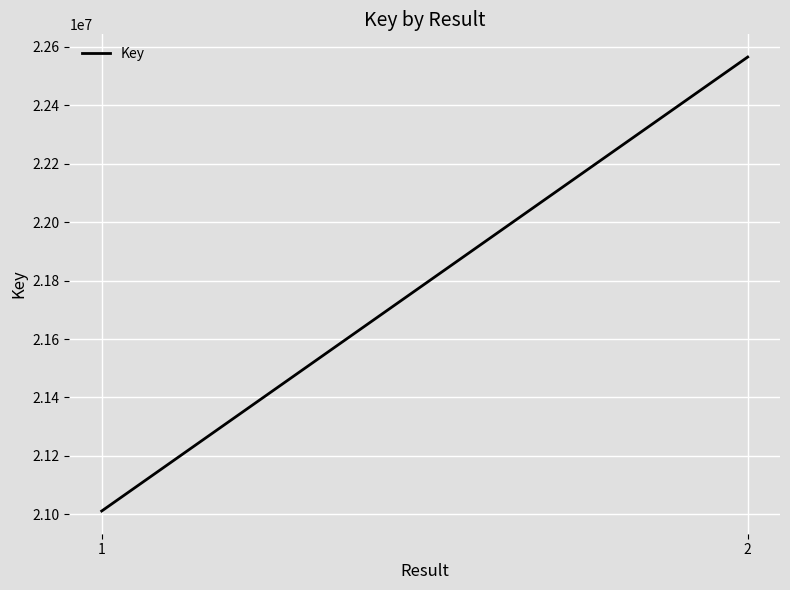

What is the approximate value at 2, to the nearest 10?

22565540